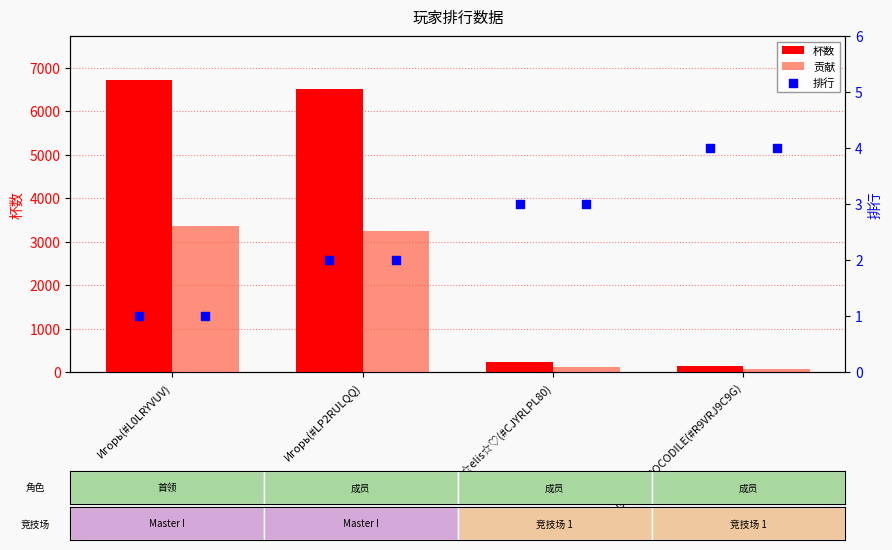

At how many categories does at least one series exceed 3767?

2